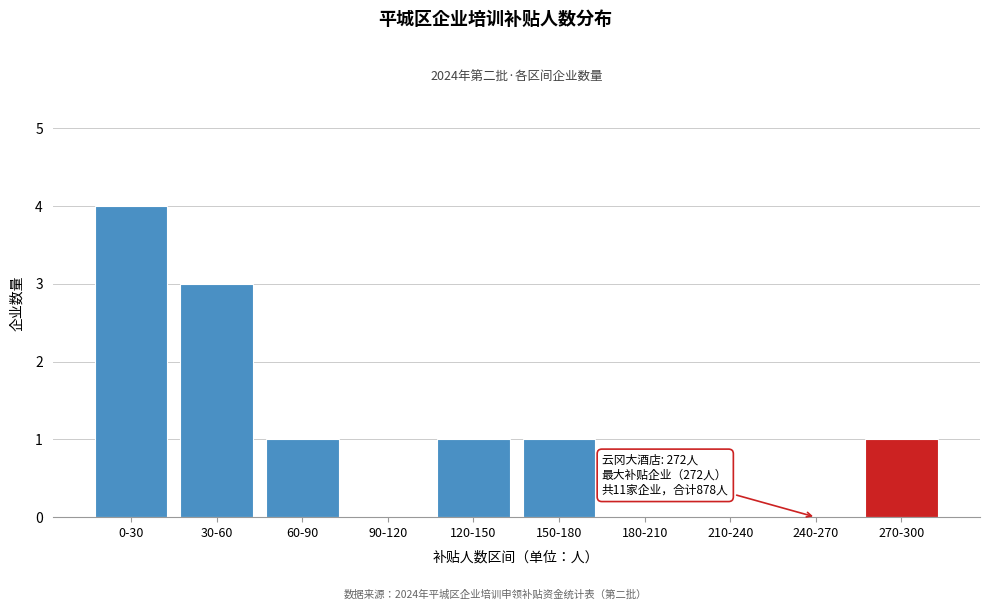

Reading left to right, transcribe all the data shown in this chart.

0-30=4	30-60=3	60-90=1	90-120=0	120-150=1	150-180=1	180-210=0	210-240=0	240-270=0	270-300=1